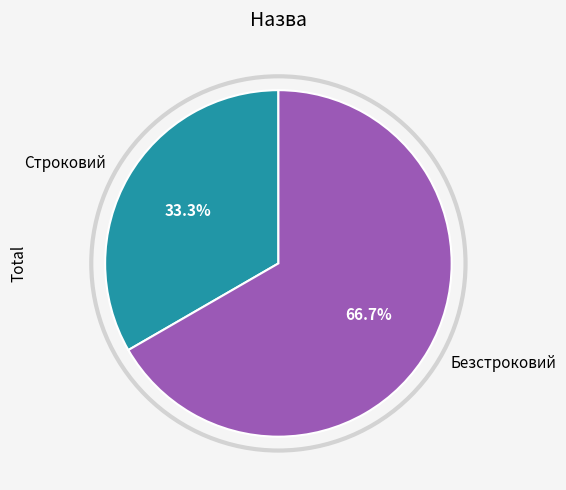

To the nearest percent, what portion does Безстроковий represent?

67%